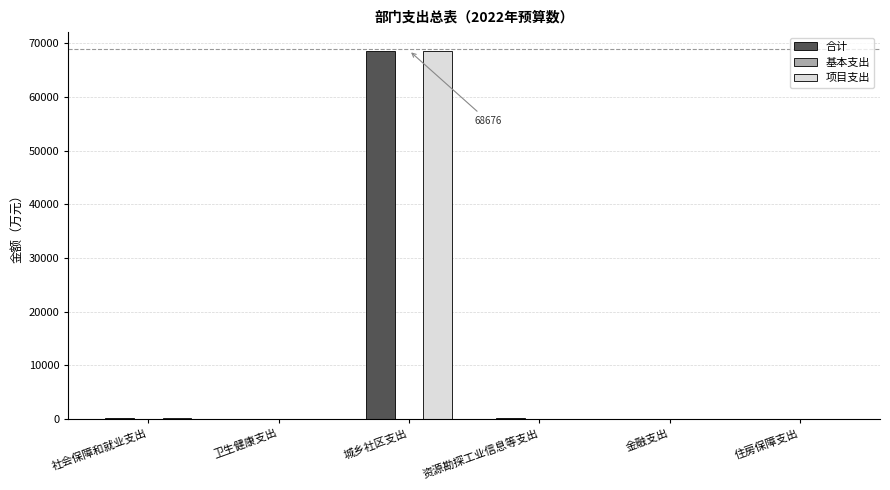

At which category does the chart reach its peak across all series?

城乡社区支出